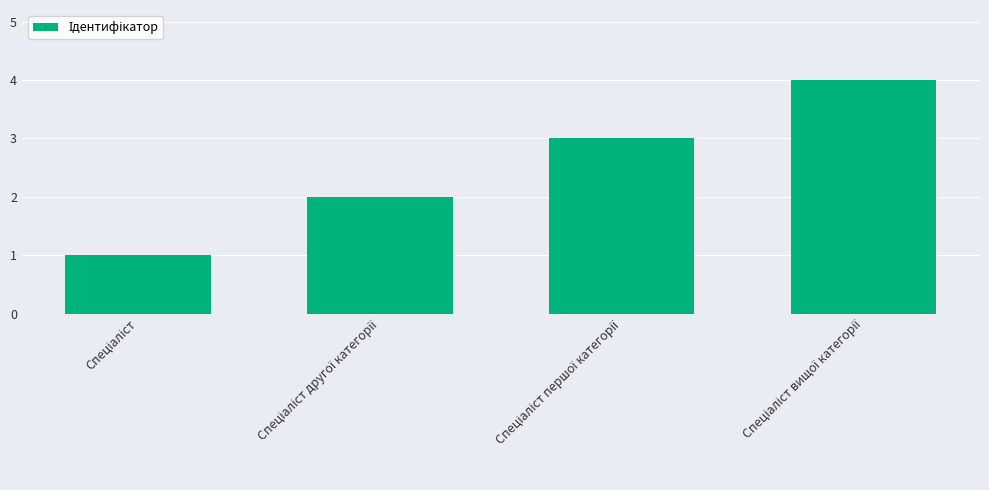

What is the sum of all values?

10